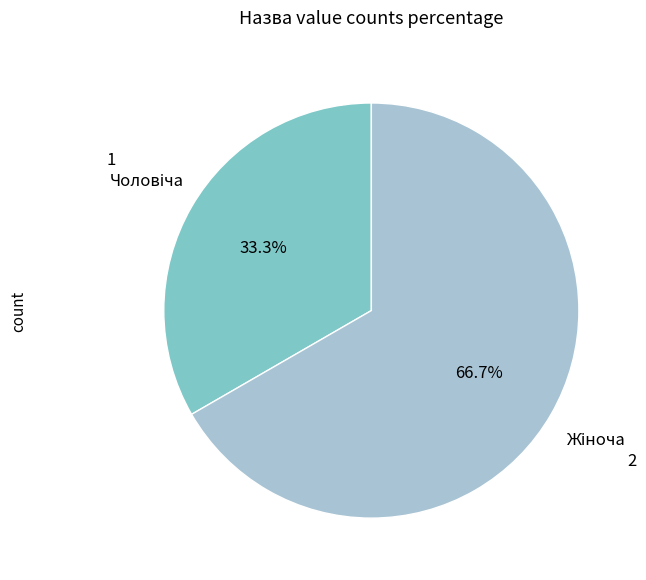

Is there any slice that represents more than half of the pie?

Yes